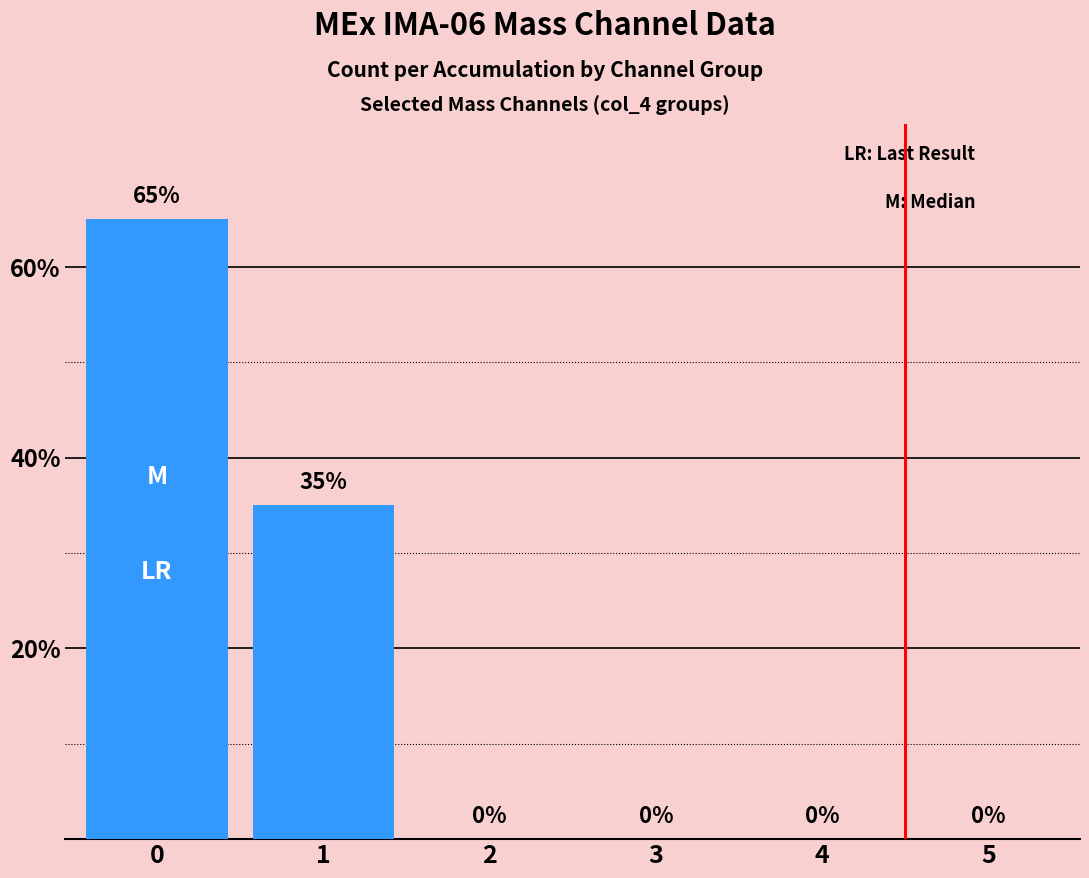

Reading right to left, what are all the values shown in this chart?

0.0	0.0	0.0	0.0	0.3	0.7